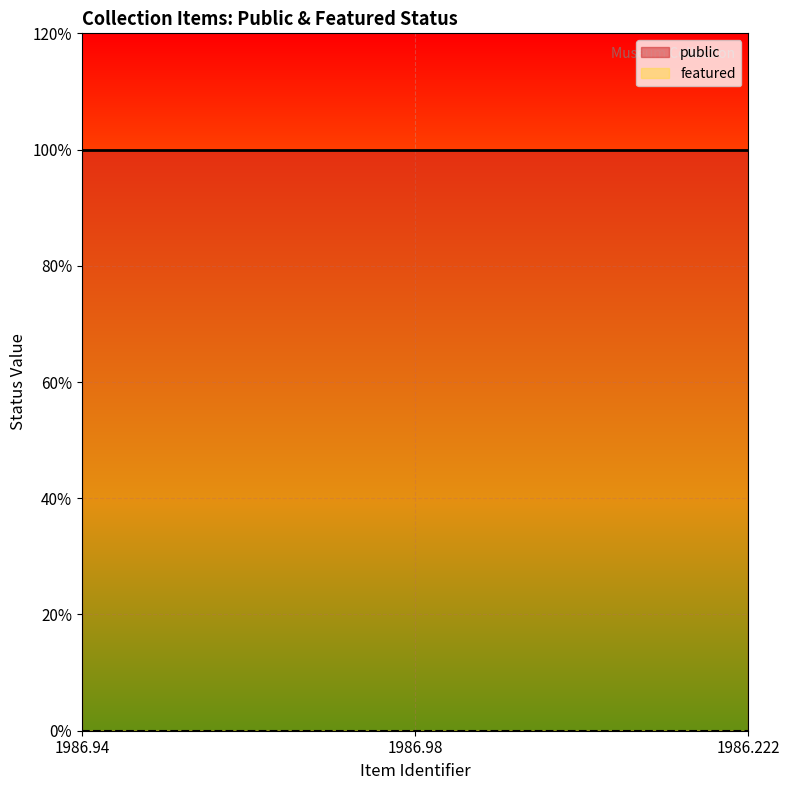

What is the spread (max minus min) of values at 1986.98?

1